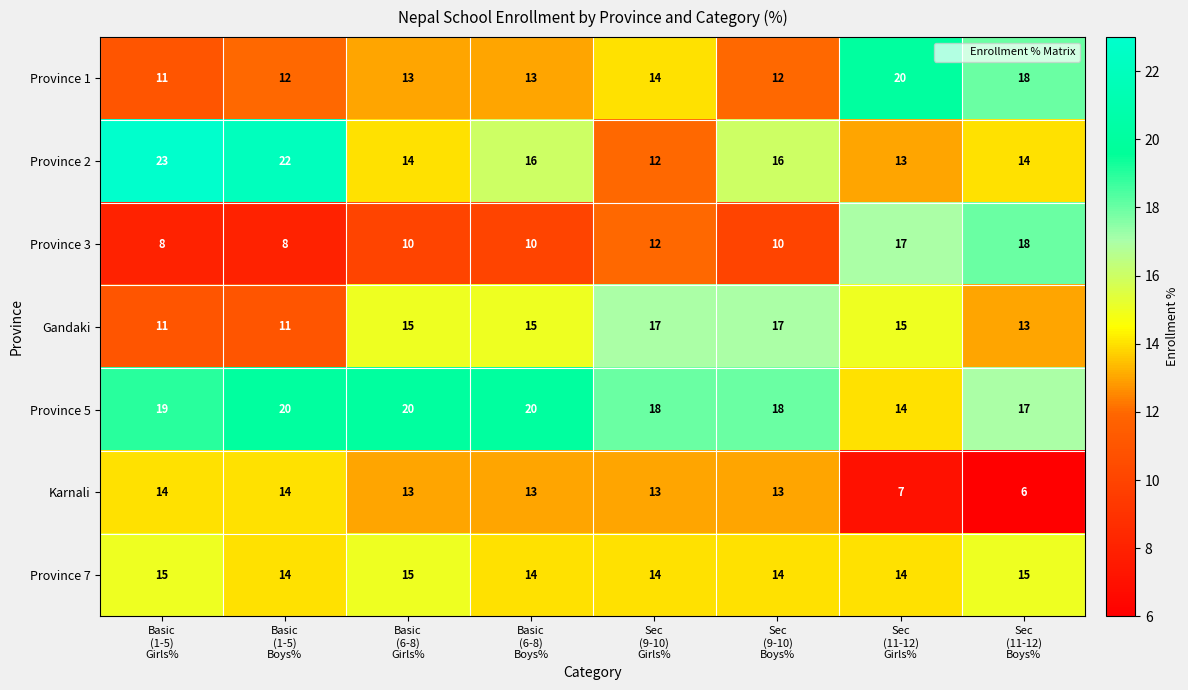

What is the sum of all Karnali values?

93